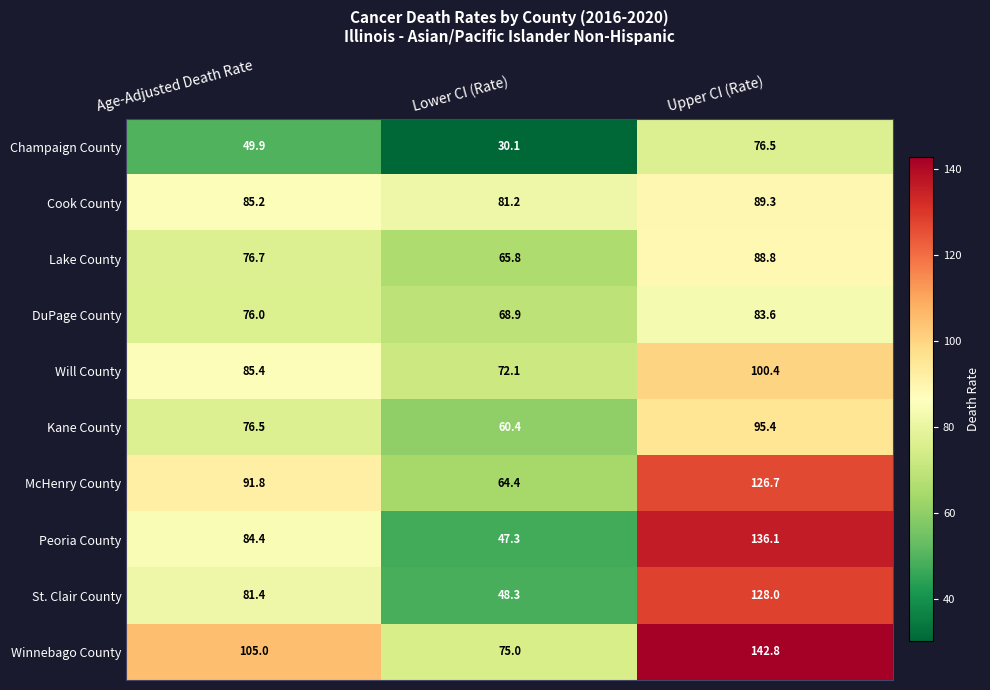

What is the difference between the highest and lowest values at Upper CI (Rate)?

66.3